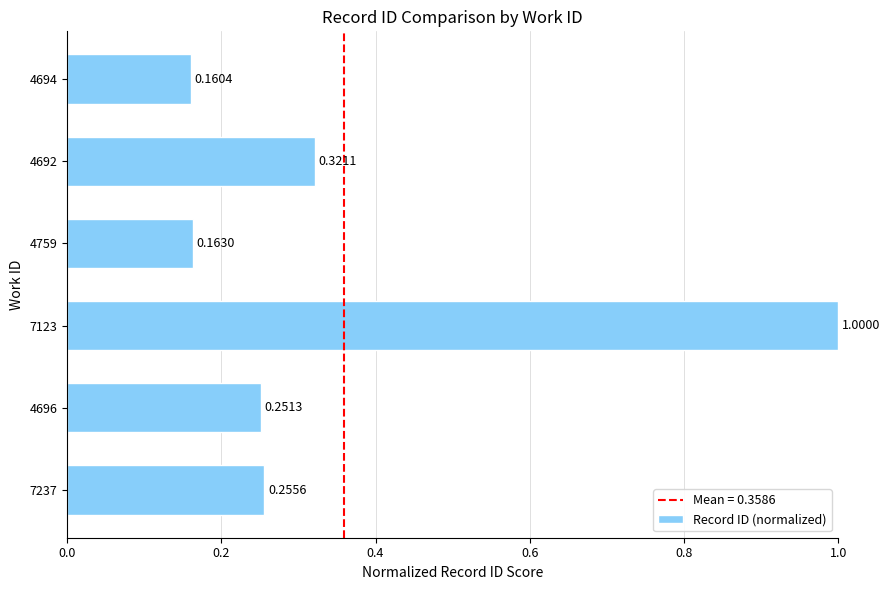

List the labels in order of value, smallest first.

4694, 4759, 4696, 7237, 4692, 7123